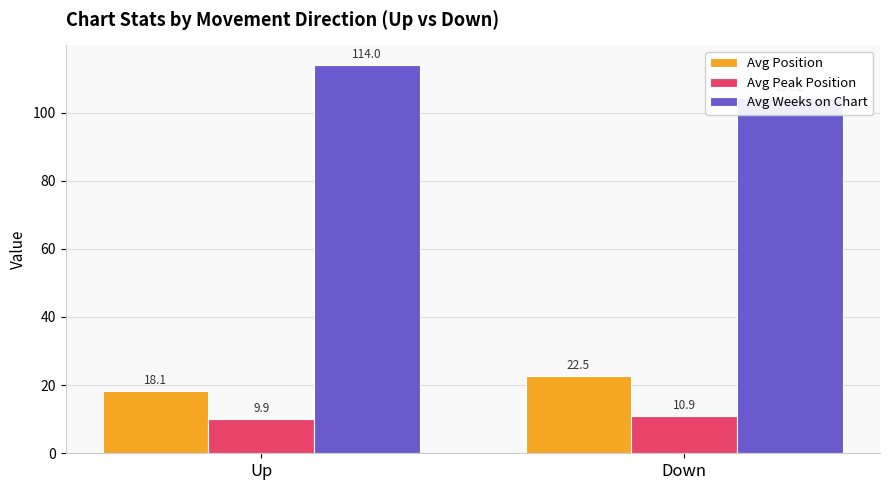

What are all the series names shown in the legend?

Avg Position, Avg Peak Position, Avg Weeks on Chart